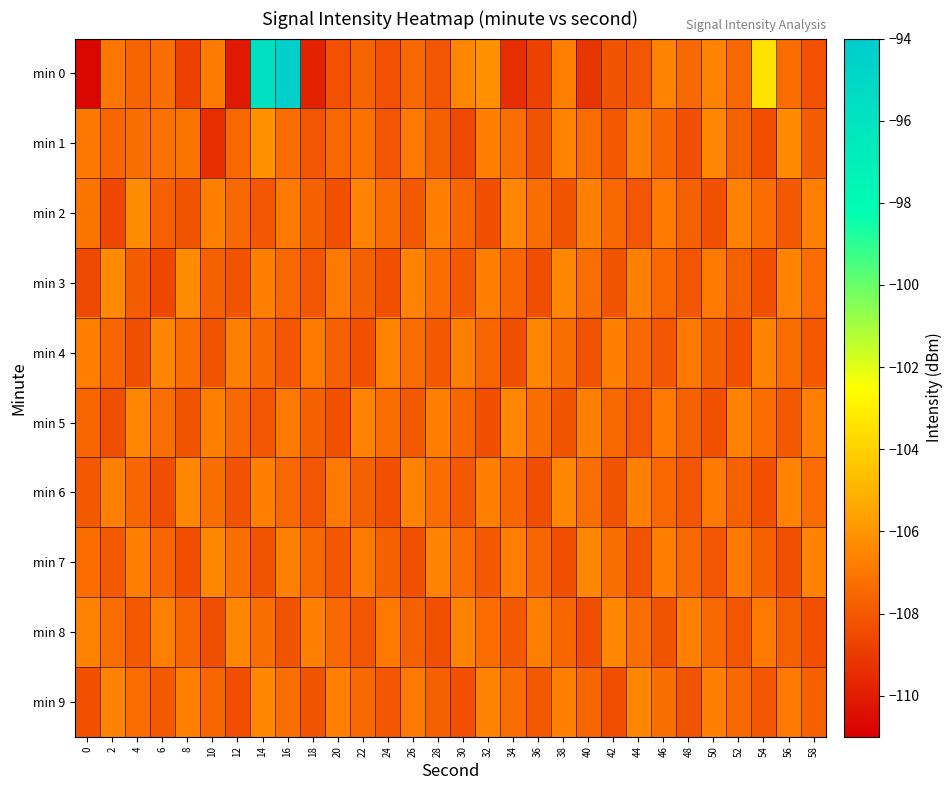

How many data points does each series have?

30